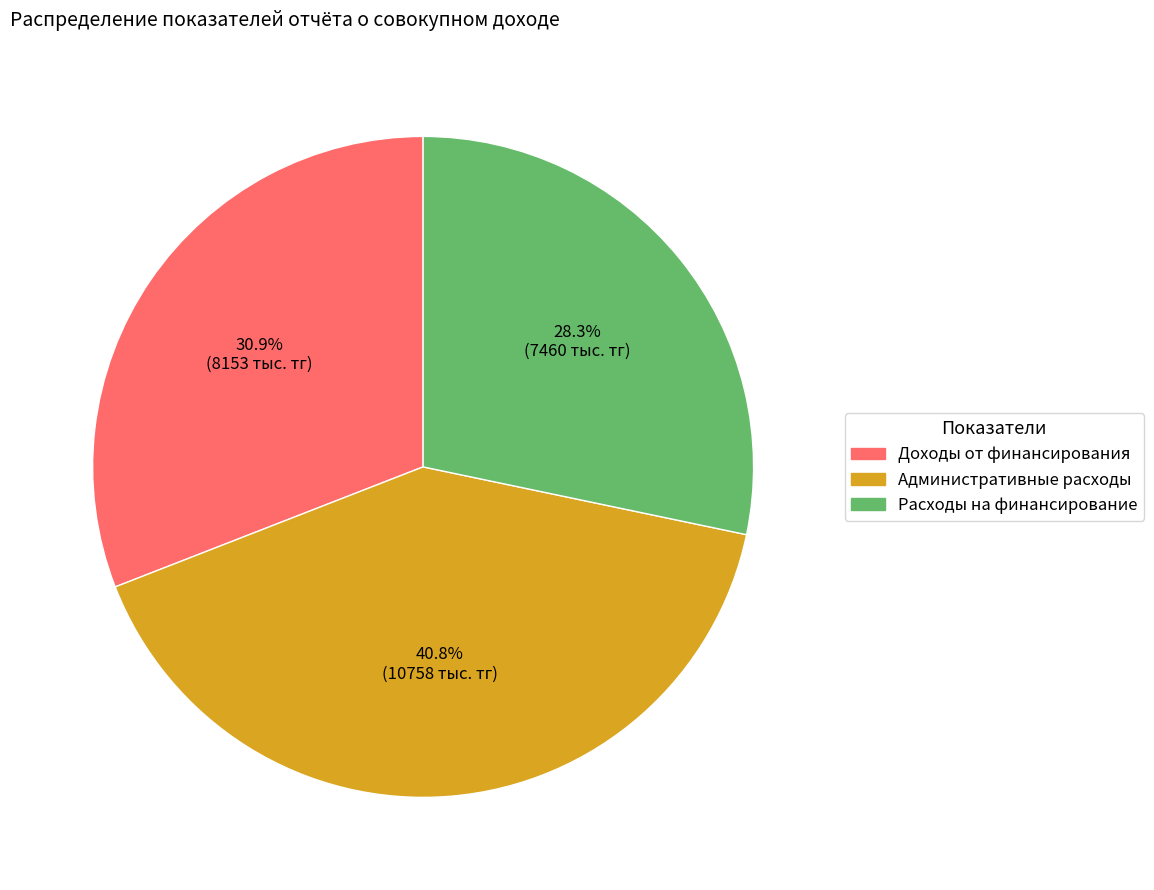

Combined, what portion of the pie is Административные расходы and Расходы на финансирование?

69.1%